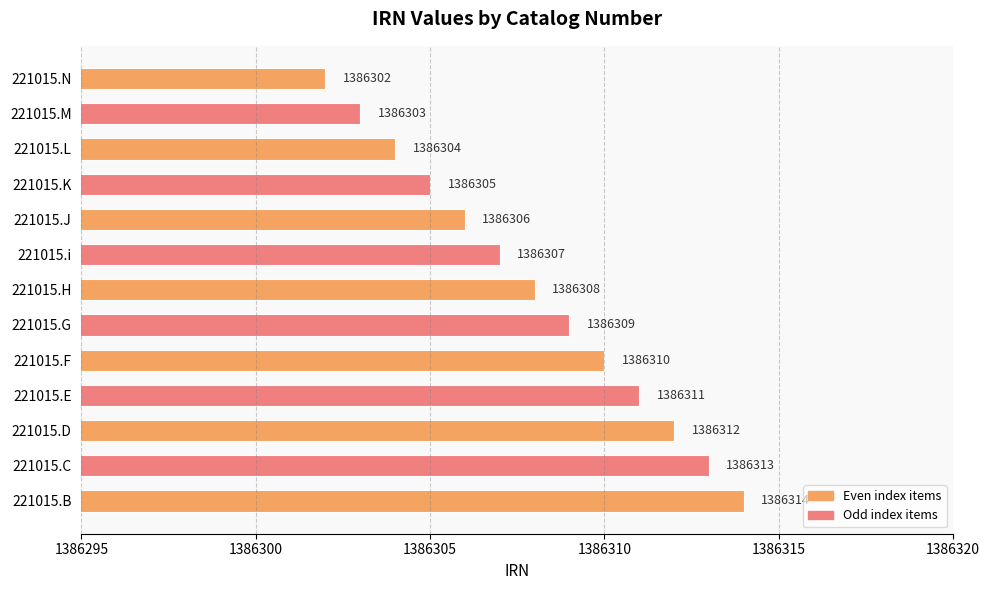

At which label is the value closest to 1386308?

221015.H